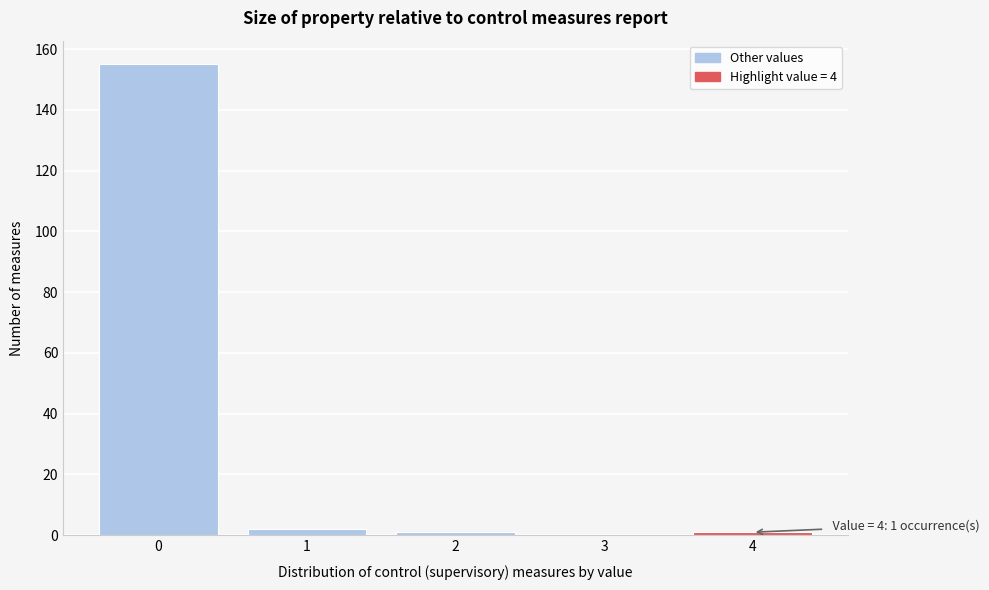

Reading left to right, what are all the values shown in this chart?

0=155	1=2	2=1	3=0	4=1